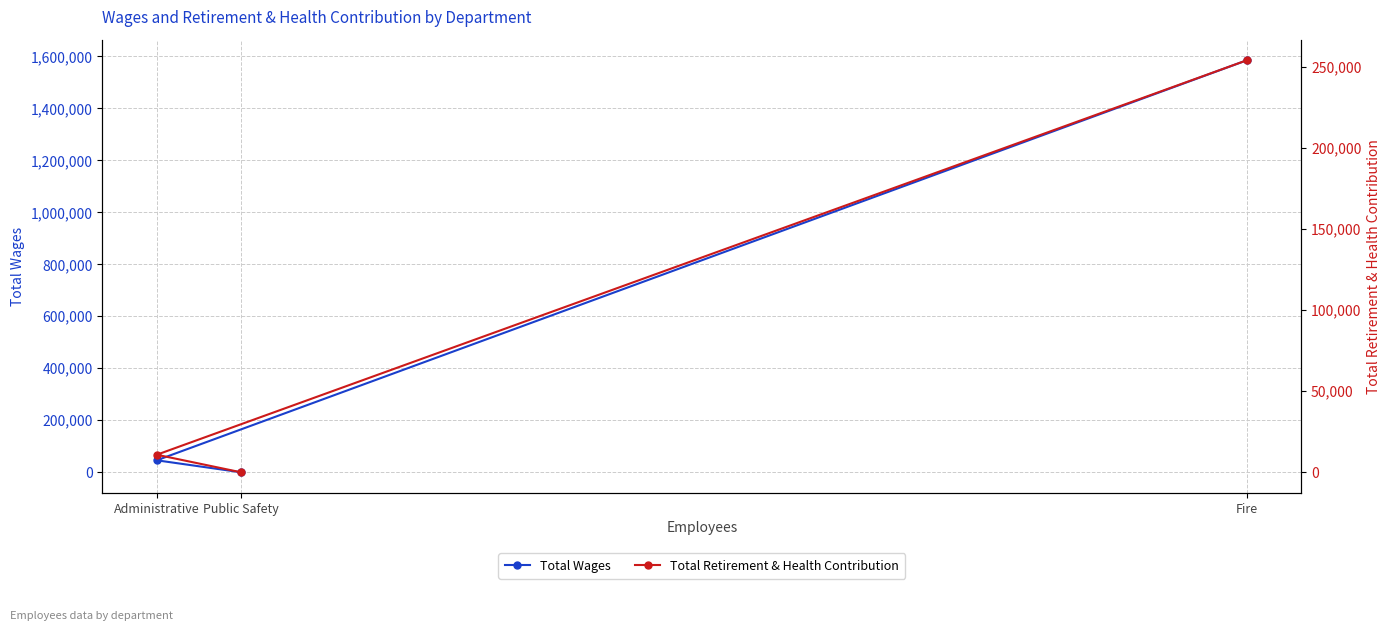

At how many categories does at least one series exceed 372593?

1